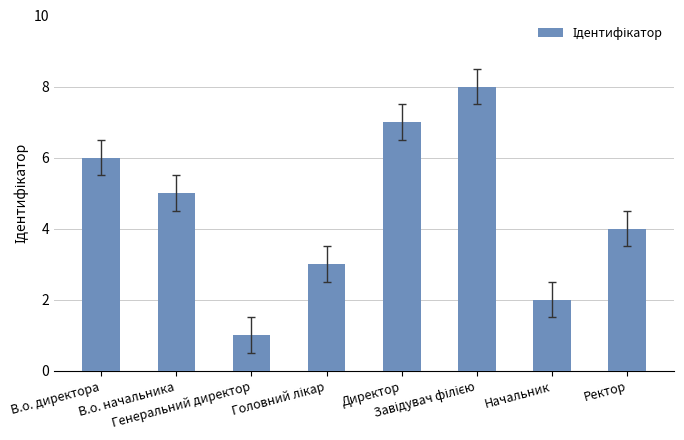

Reading left to right, transcribe all the data shown in this chart.

6	5	1	3	7	8	2	4